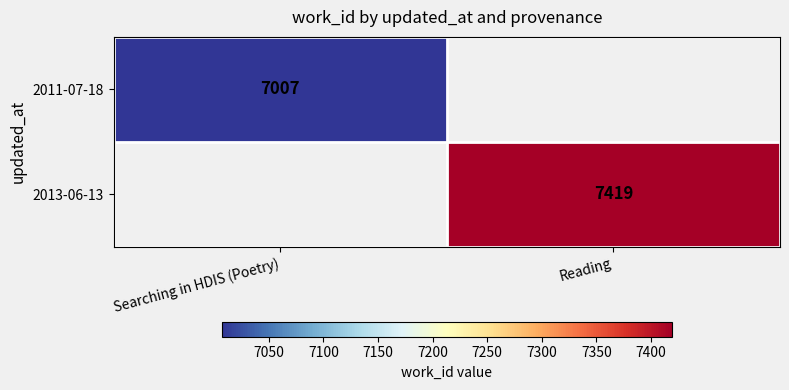

True or false: 2011-07-18 has a value of 7007 at Searching in HDIS (Poetry).

True